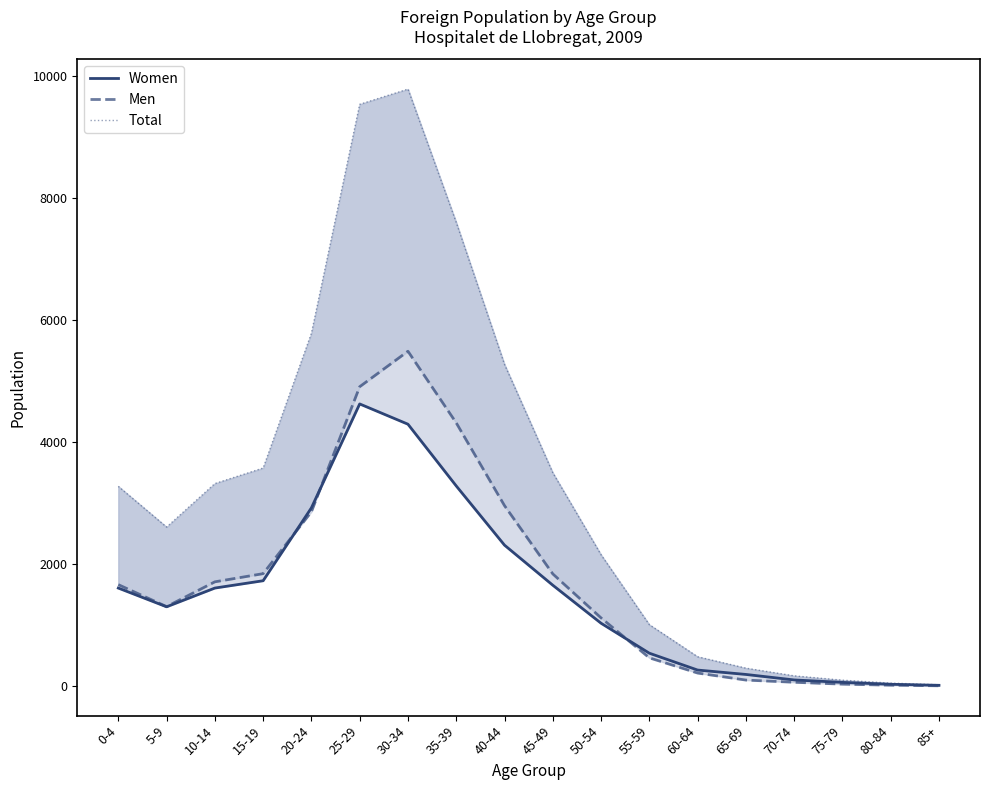

How many interior local peaks does the Men series have?

1